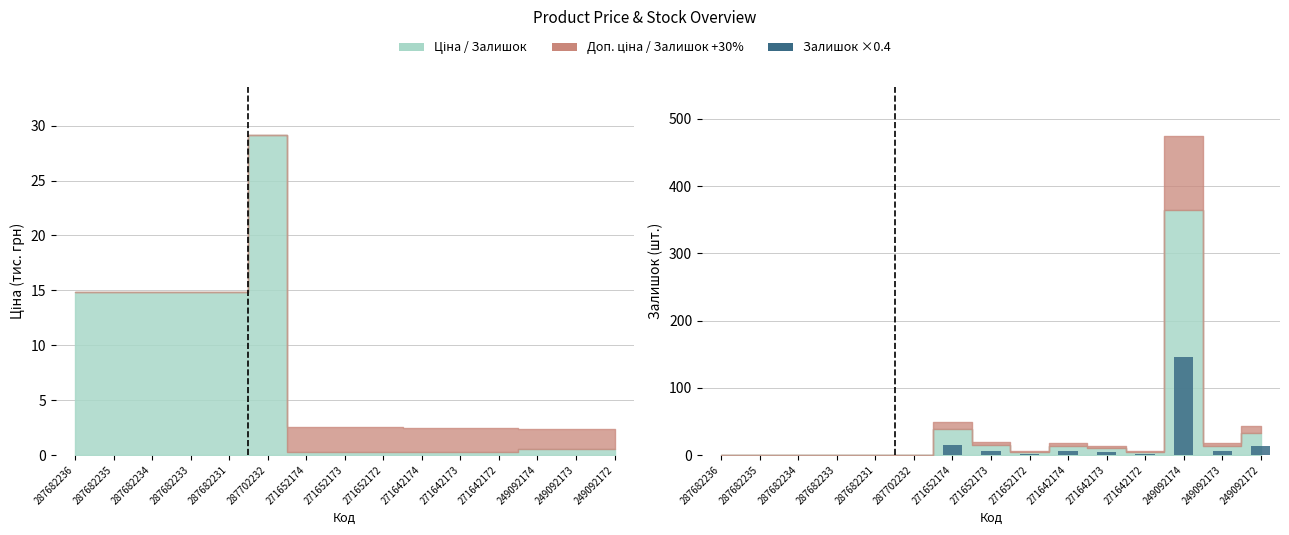

Which category has the lowest value across all series?

287682236